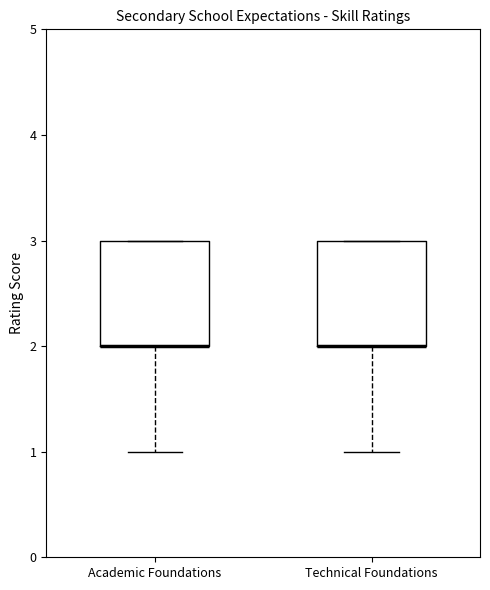

Reading left to right, read every box against the y-axis: the position of its median line, the range the box covers, and the ends of its whiskers. The values are not printed on the chart, so give them approximately, as read against the axis.

Academic Foundations: median 2 (drawn on the box's lower edge), box 2 to 3, whiskers 1 to 3
Technical Foundations: median 2 (drawn on the box's lower edge), box 2 to 3, whiskers 1 to 3